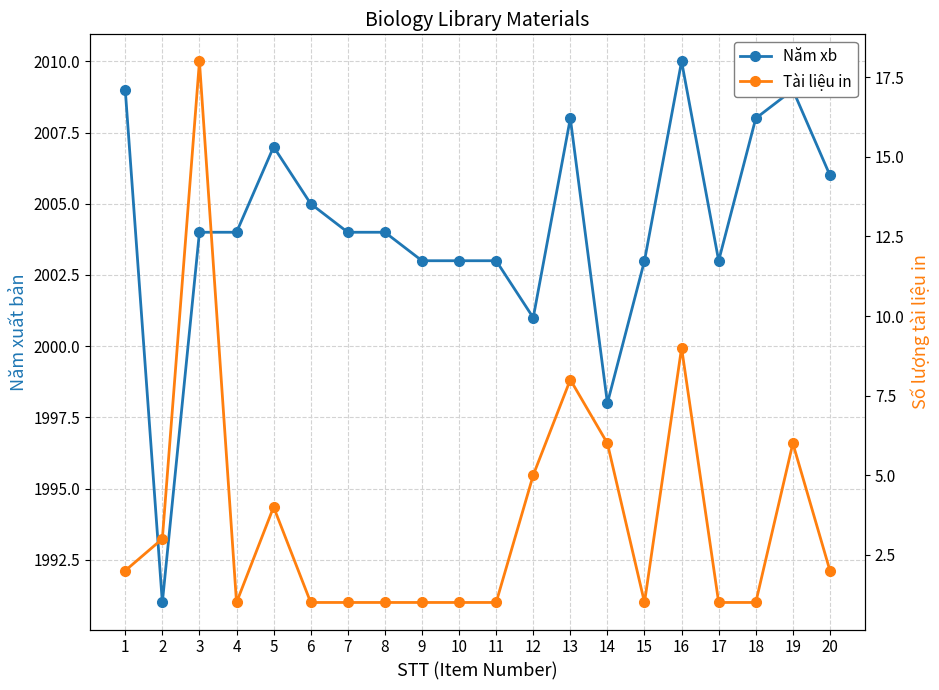

What is the approximate value of Năm xb at 7?

2004